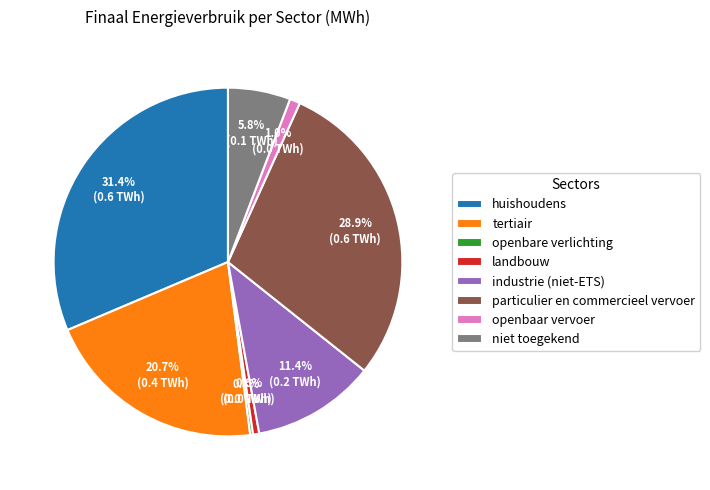

How much of the chart is everything except industrie (niet-ETS)?

88.6%